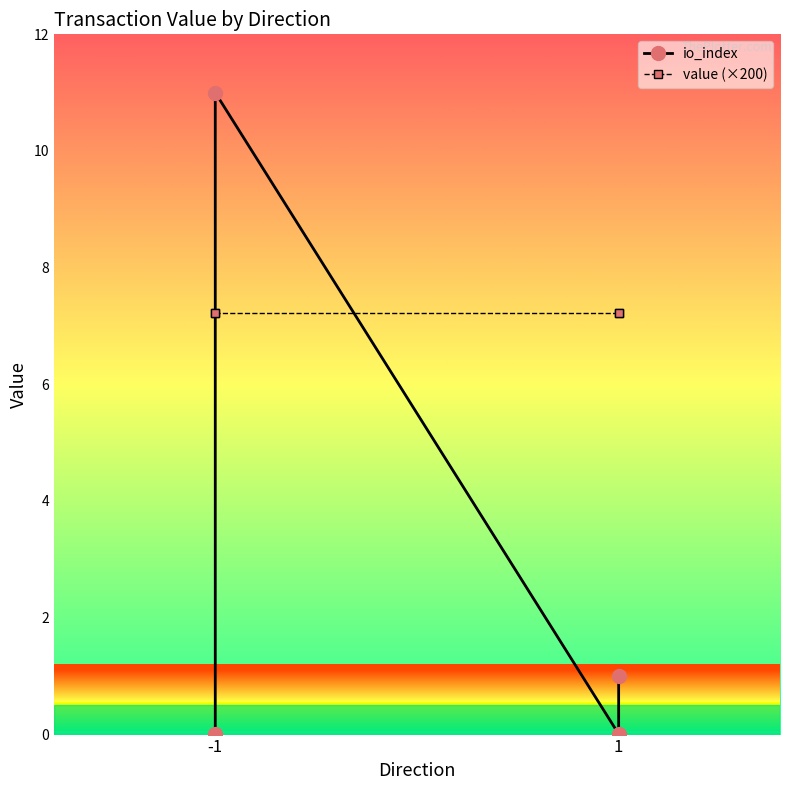

What is the maximum value shown in the chart?

11.0